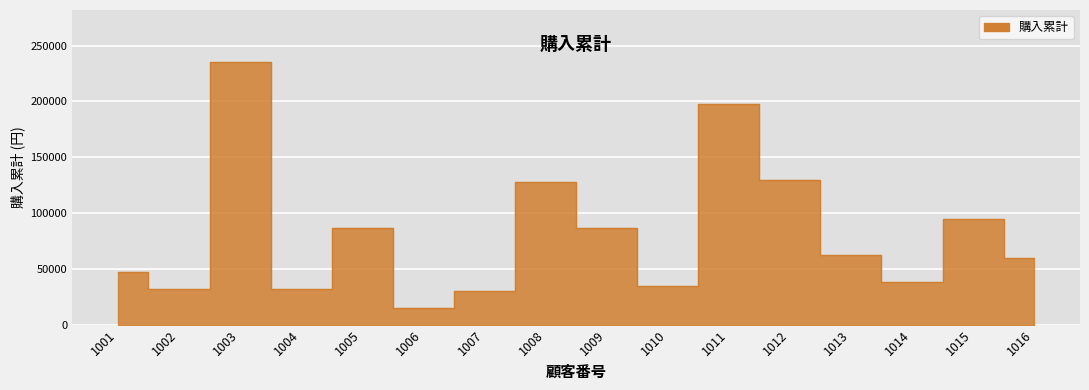

What value does the data have at 1003, to the nearest 50?

235000